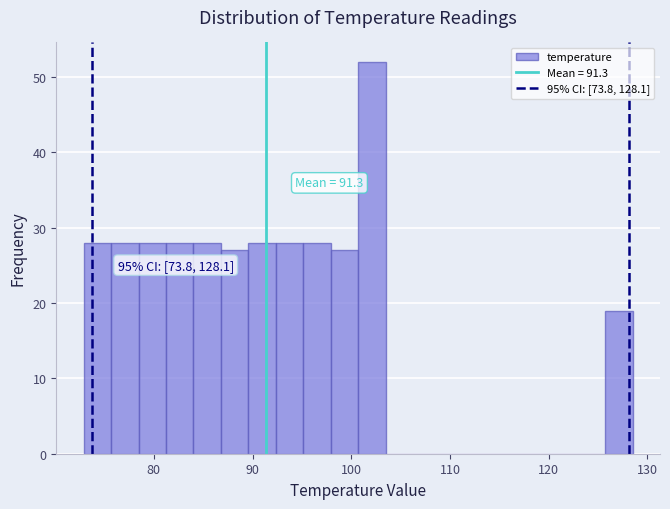

Around what value on the x-axis is the tallest bar? Give the approximate position of its centre, as read against the axis.

102